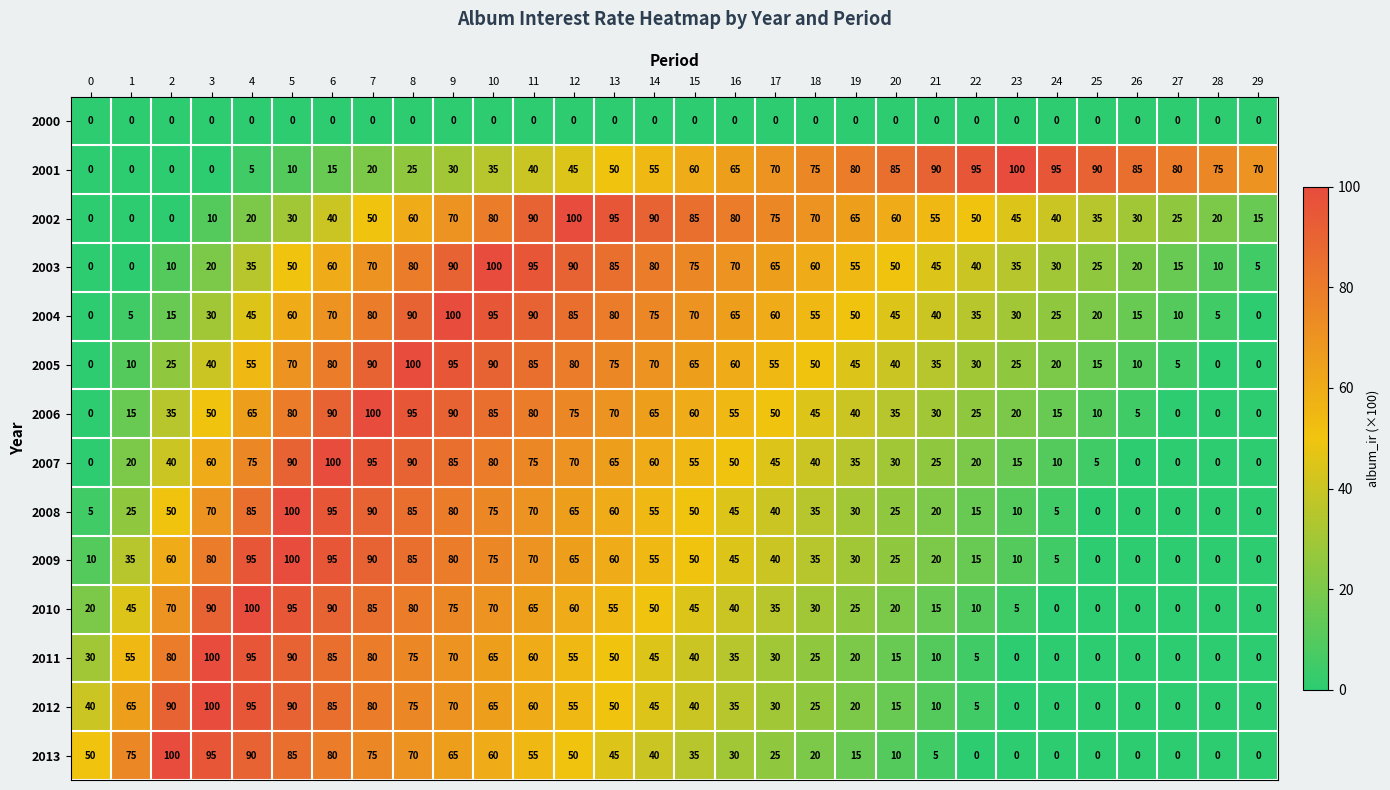

What is the difference between the maximum and minimum values in the 2011 series?

100